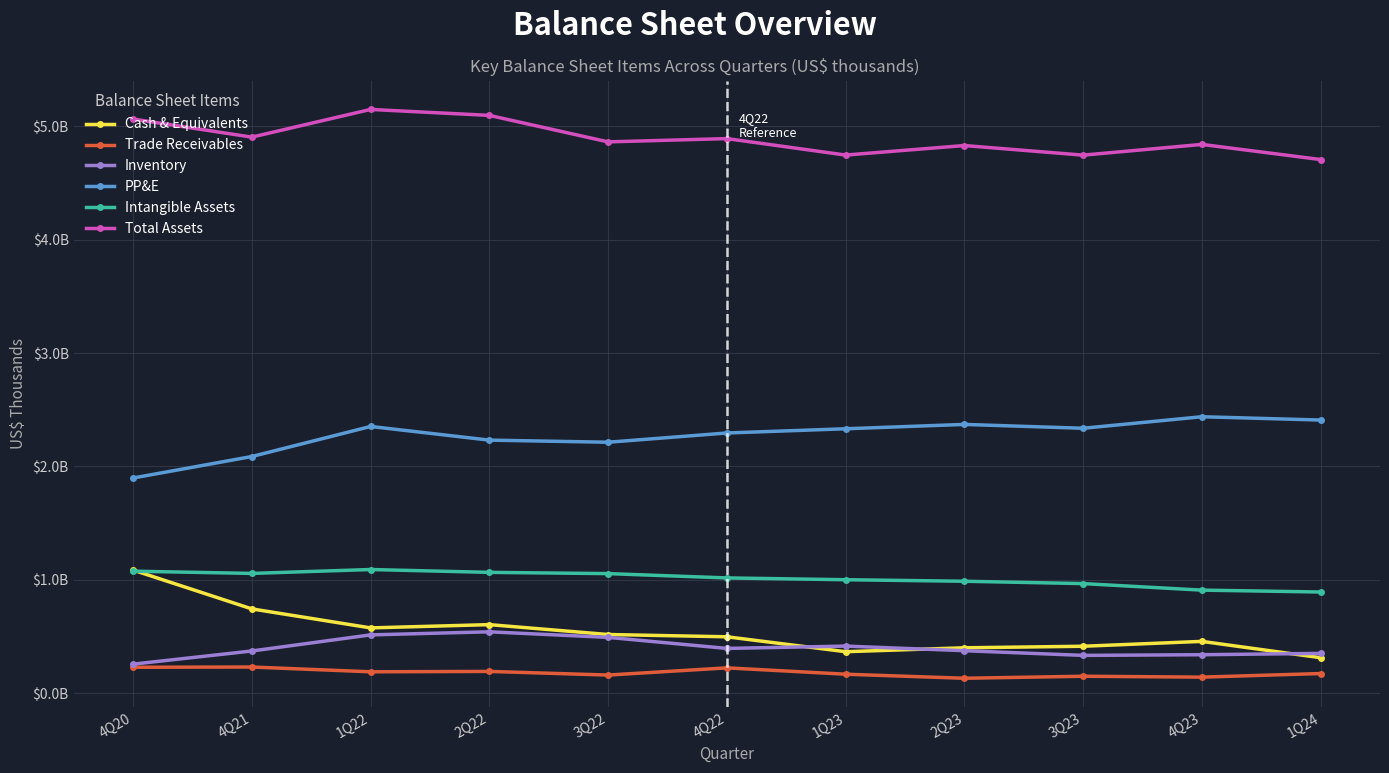

Is this an area chart (filled region under the line)?

No